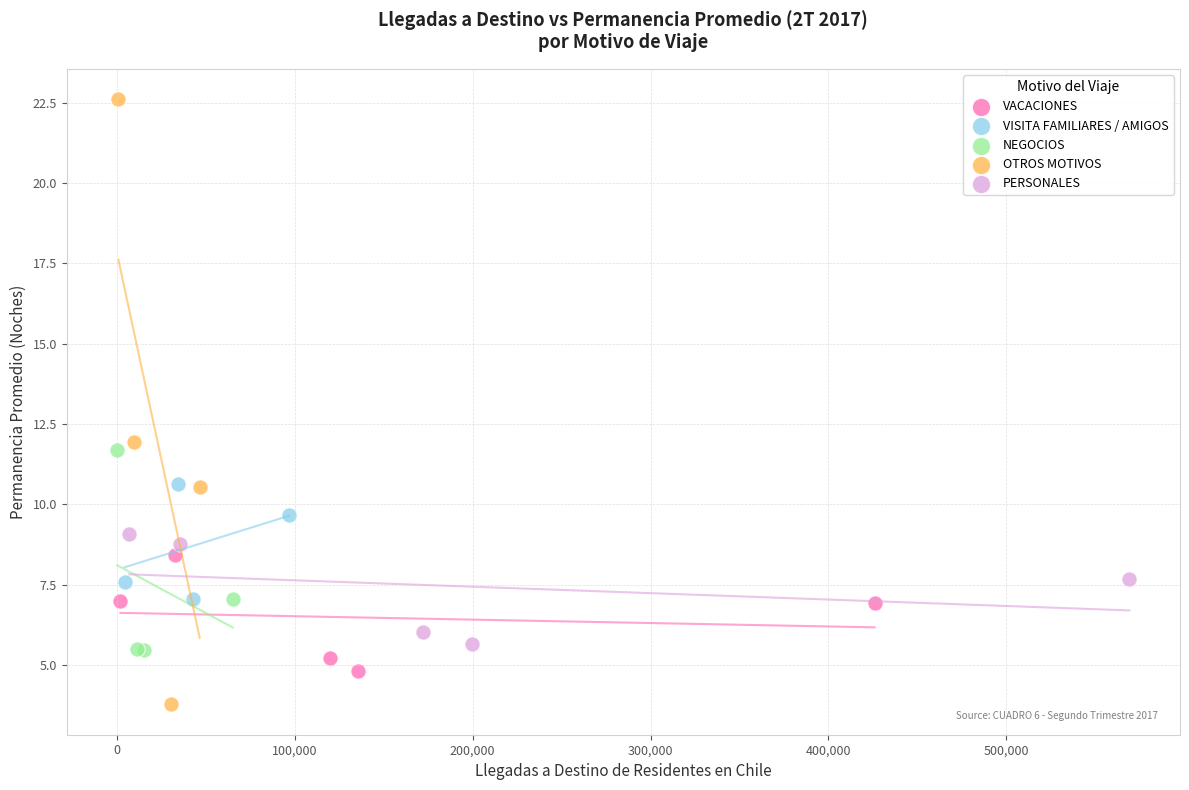

Which series reaches the minimum Y coordinate?

OTROS MOTIVOS